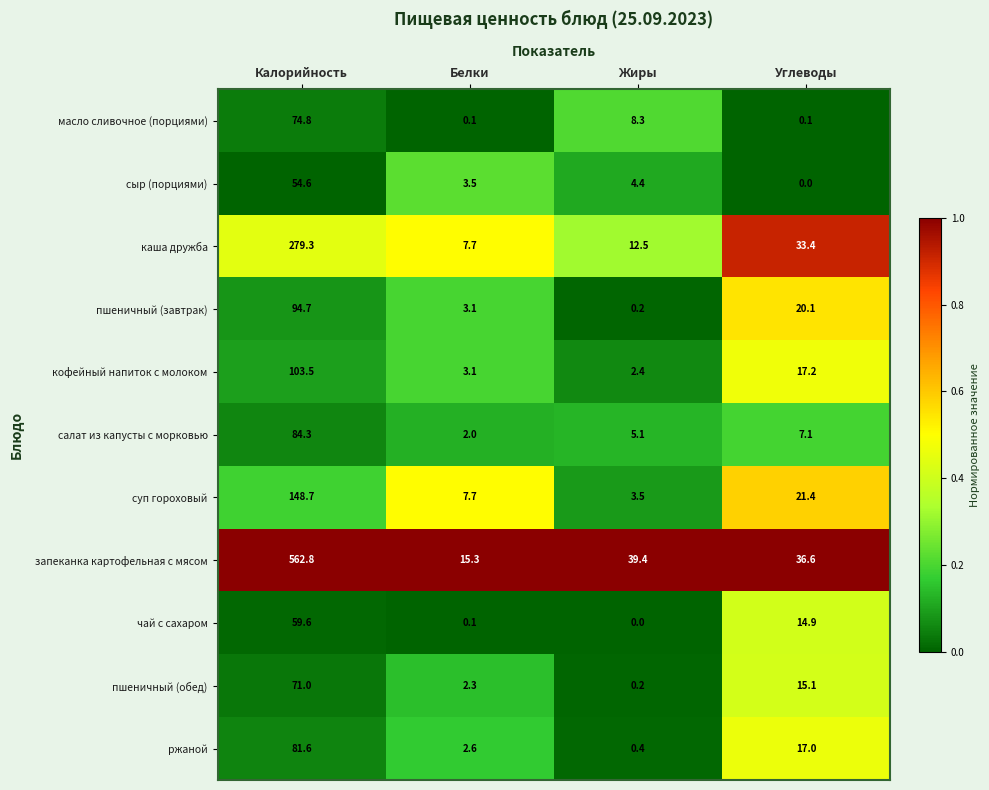

The value of пшеничный (обед) at Калорийность is 71.0. True or false?

True